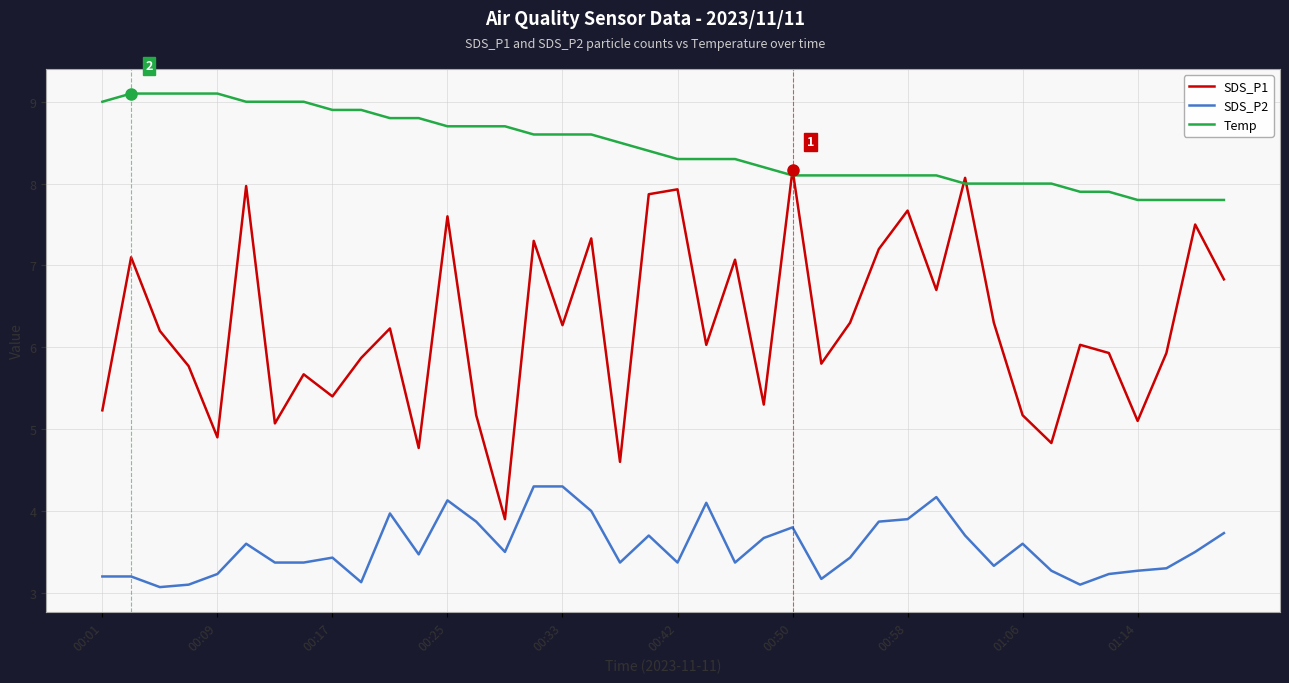

Reading right to left, extract all data points from this chart.

SDS_P1: 6.8	7.5	5.9	5.1	5.9	6.0	4.8	5.2	6.3	8.1	6.7	7.7	7.2	6.3	5.8	8.2	5.3	7.1	6.0	7.9	7.9	4.6	7.3	6.3	7.3	3.9	5.2	7.6	4.8	6.2	5.9	5.4	5.7	5.1	8.0	4.9	5.8	6.2	7.1	5.2
SDS_P2: 3.7	3.5	3.3	3.3	3.2	3.1	3.3	3.6	3.3	3.7	4.2	3.9	3.9	3.4	3.2	3.8	3.7	3.4	4.1	3.4	3.7	3.4	4.0	4.3	4.3	3.5	3.9	4.1	3.5	4.0	3.1	3.4	3.4	3.4	3.6	3.2	3.1	3.1	3.2	3.2
Temp: 7.8	7.8	7.8	7.8	7.9	7.9	8.0	8.0	8.0	8.0	8.1	8.1	8.1	8.1	8.1	8.1	8.2	8.3	8.3	8.3	8.4	8.5	8.6	8.6	8.6	8.7	8.7	8.7	8.8	8.8	8.9	8.9	9.0	9.0	9.0	9.1	9.1	9.1	9.1	9.0